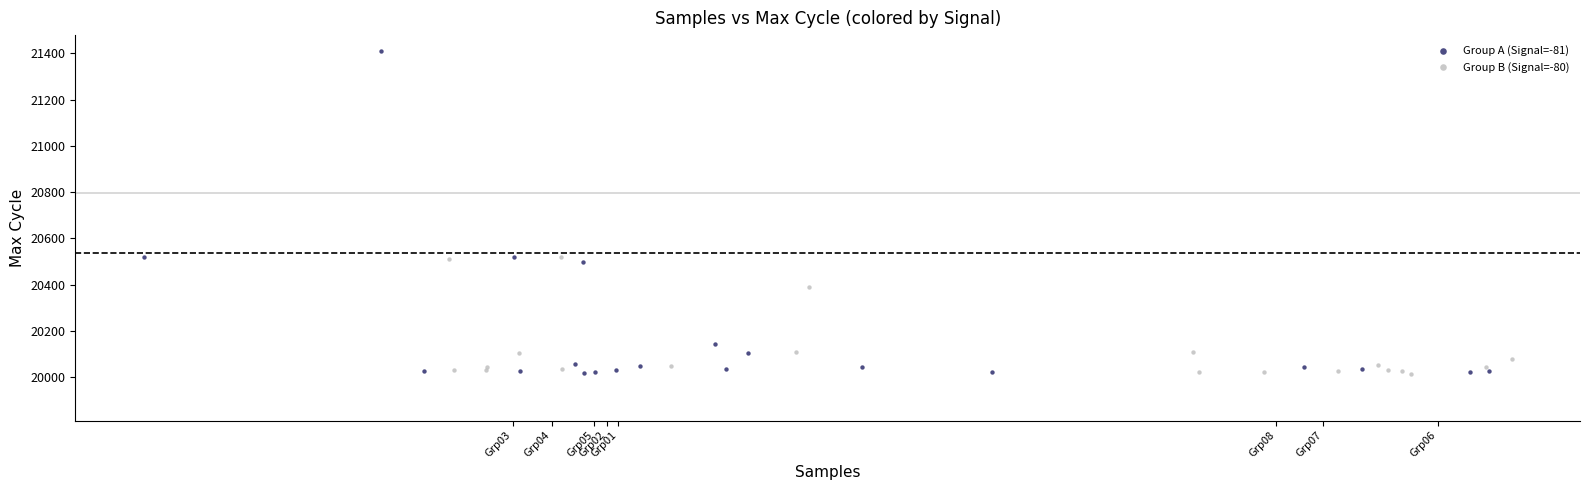

Which series contains the highest Y value?

Group A (Signal=-81)